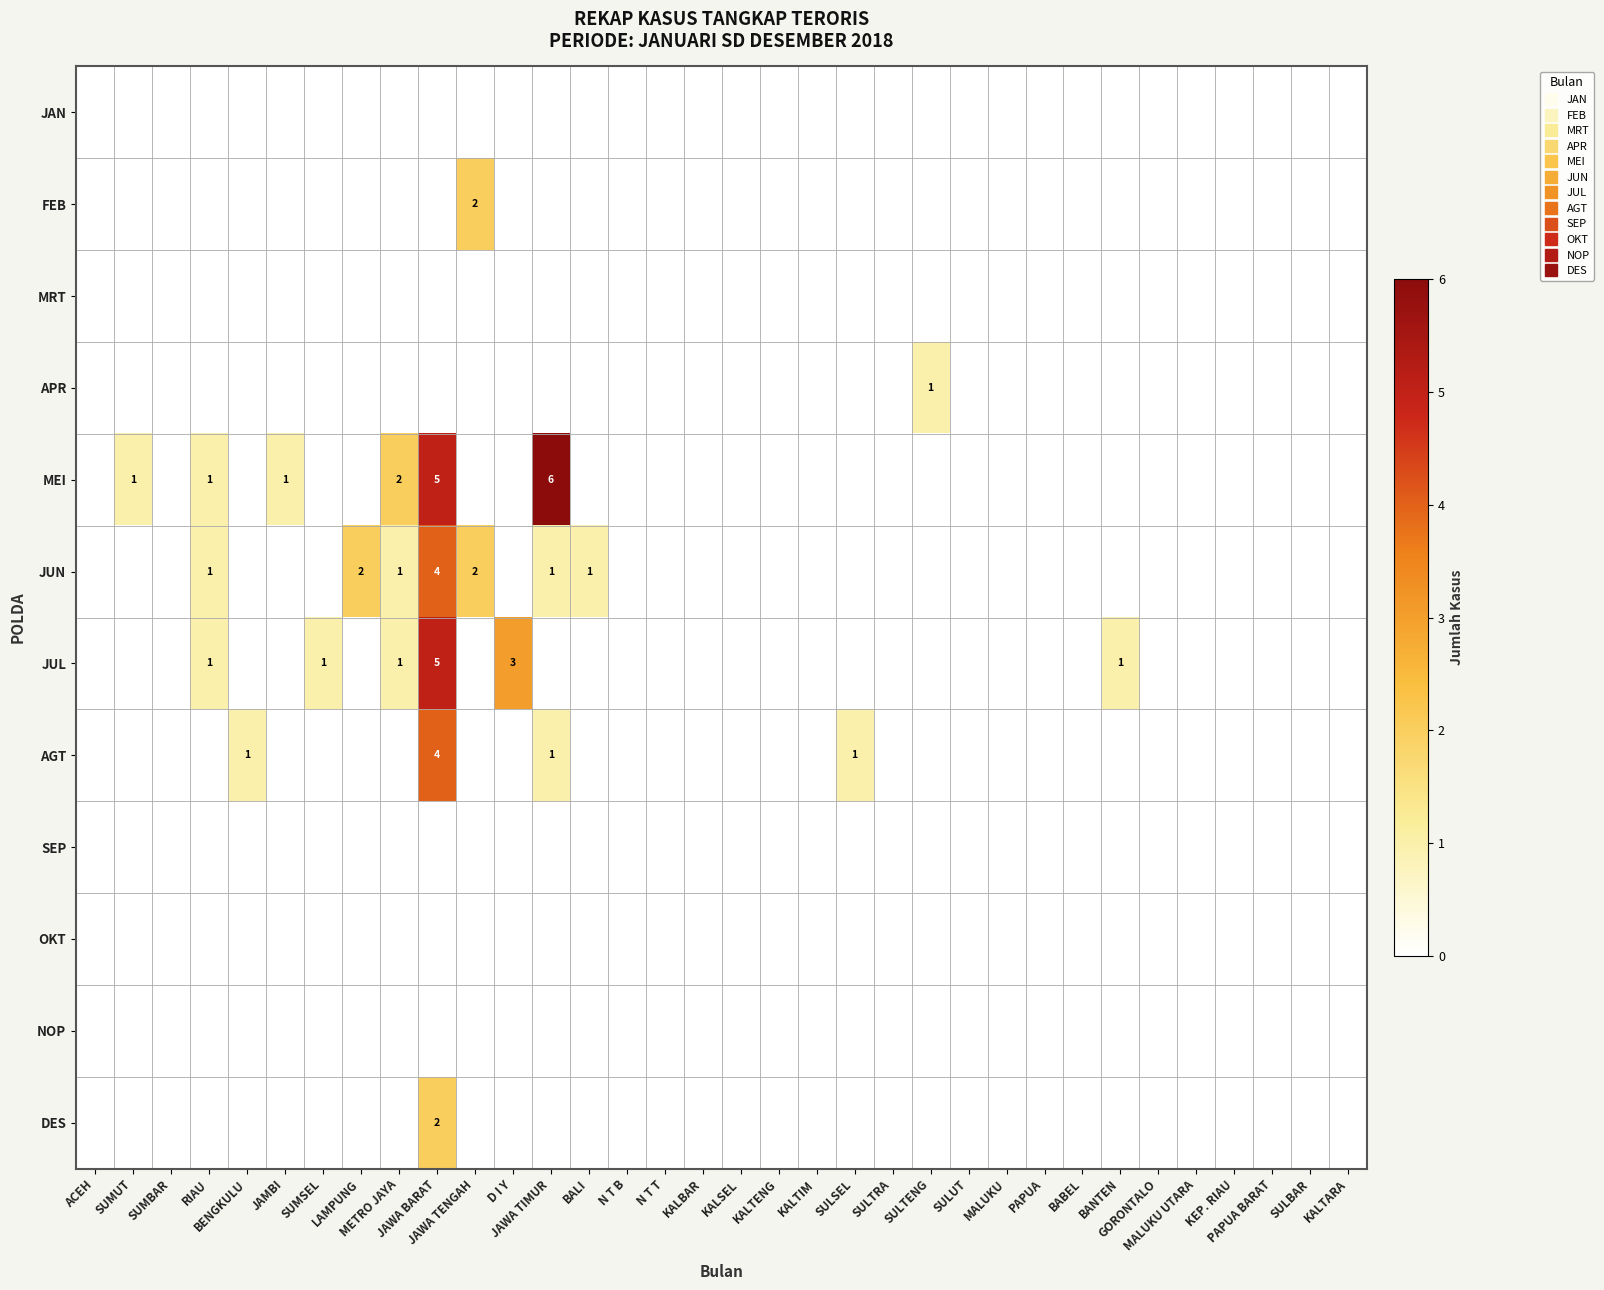

Which series has the largest total across all categories?

MEI